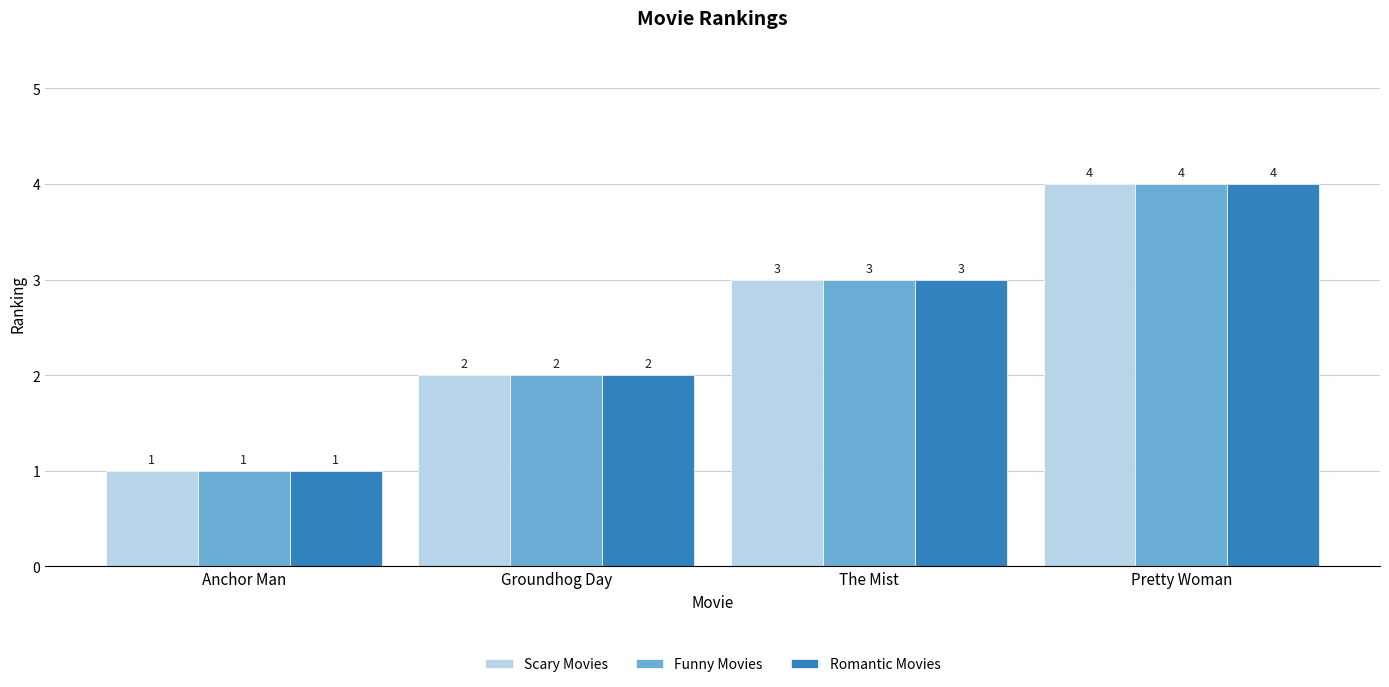

What is the value of the Funny Movies bar at the 4th from the left?

4